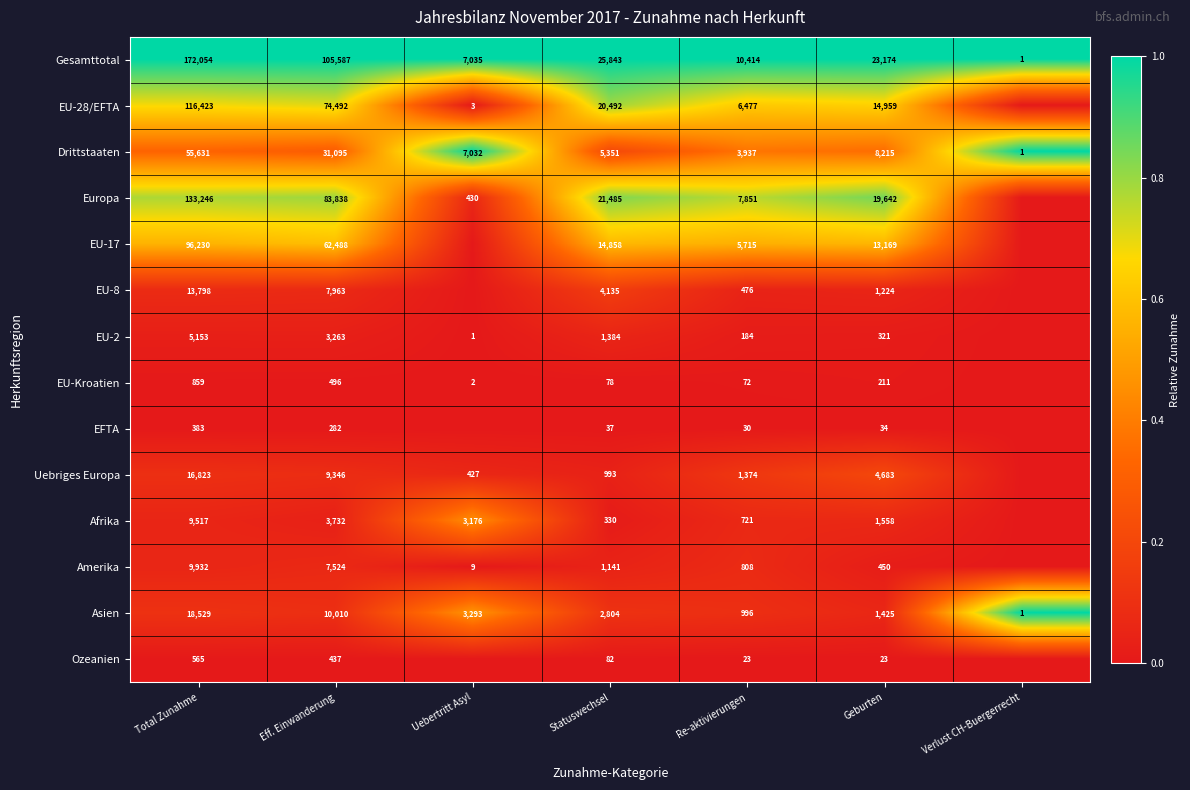

What is the total value across all series at Re-aktivierungen?

39078